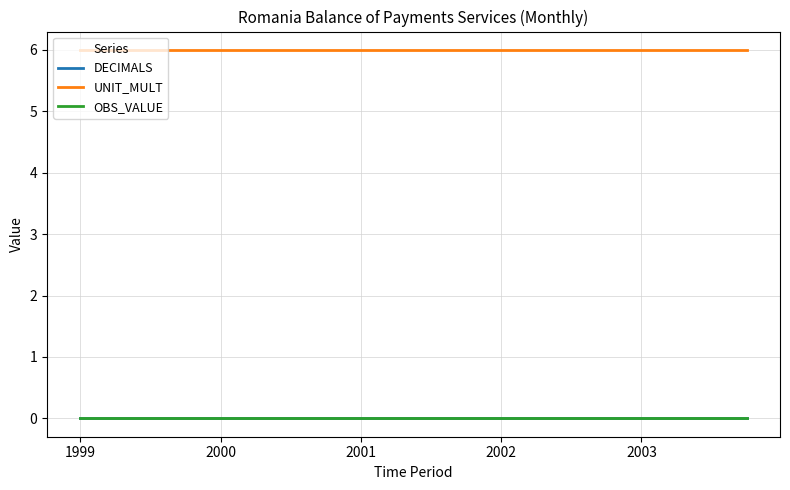

Reading left to right, list all the values displayed in this chart.

DECIMALS: 0	0	0	0	0	0	0	0	0	0	0	0	0	0	0	0	0	0	0	0
UNIT_MULT: 6	6	6	6	6	6	6	6	6	6	6	6	6	6	6	6	6	6	6	6
OBS_VALUE: 0	0	0	0	0	0	0	0	0	0	0	0	0	0	0	0	0	0	0	0